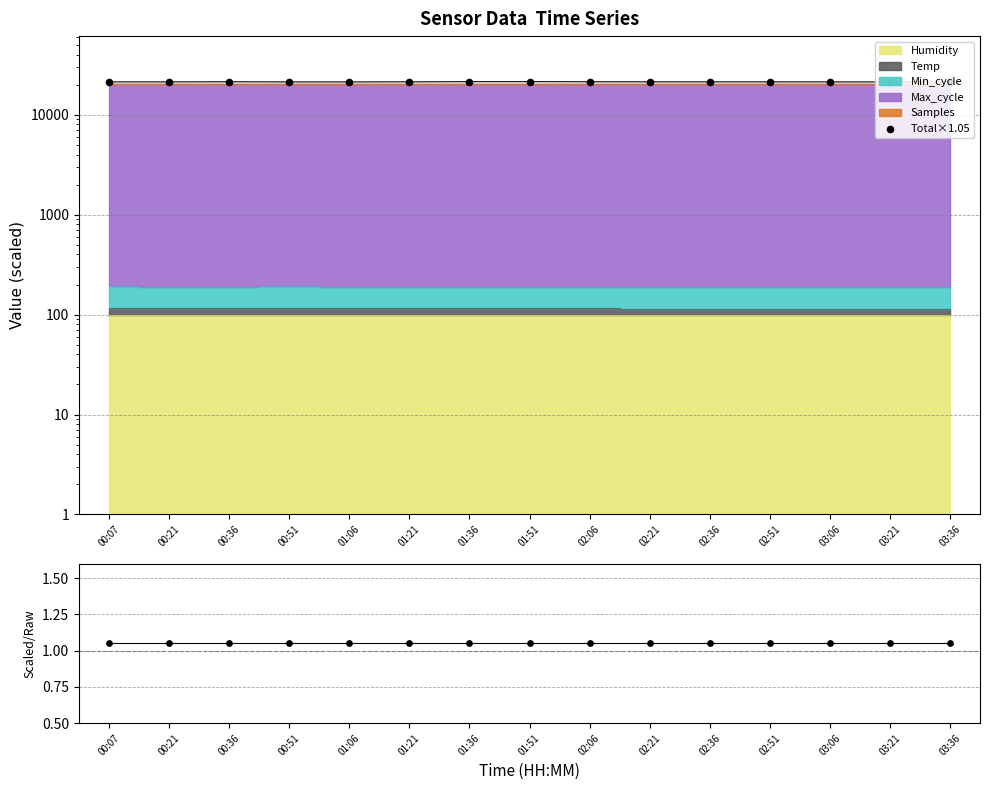

Which series has the widest spread of Y values?

Total×1.05